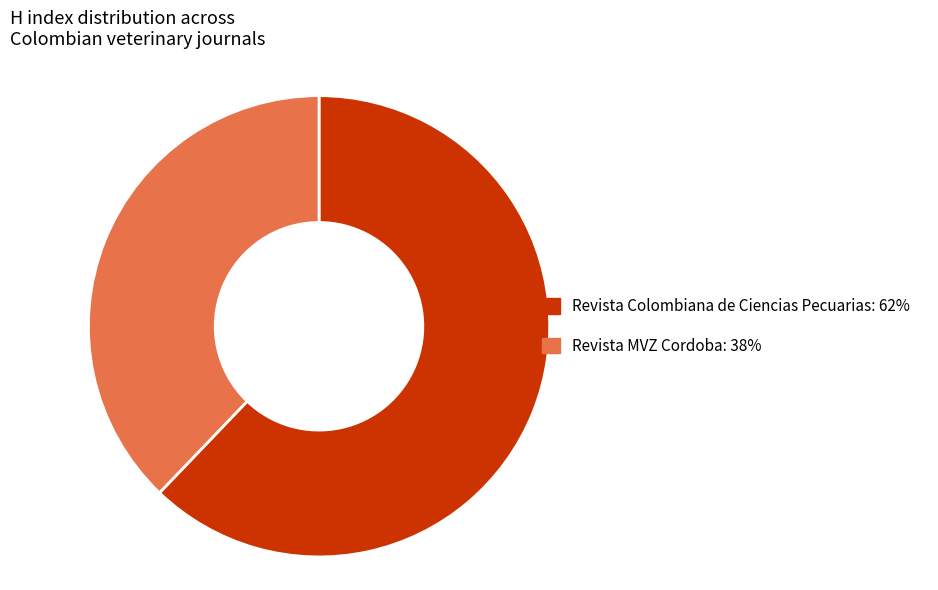

Approximately how many times larger is the value at Revista MVZ Cordoba compared to Revista Colombiana de Ciencias Pecuarias?

0.6